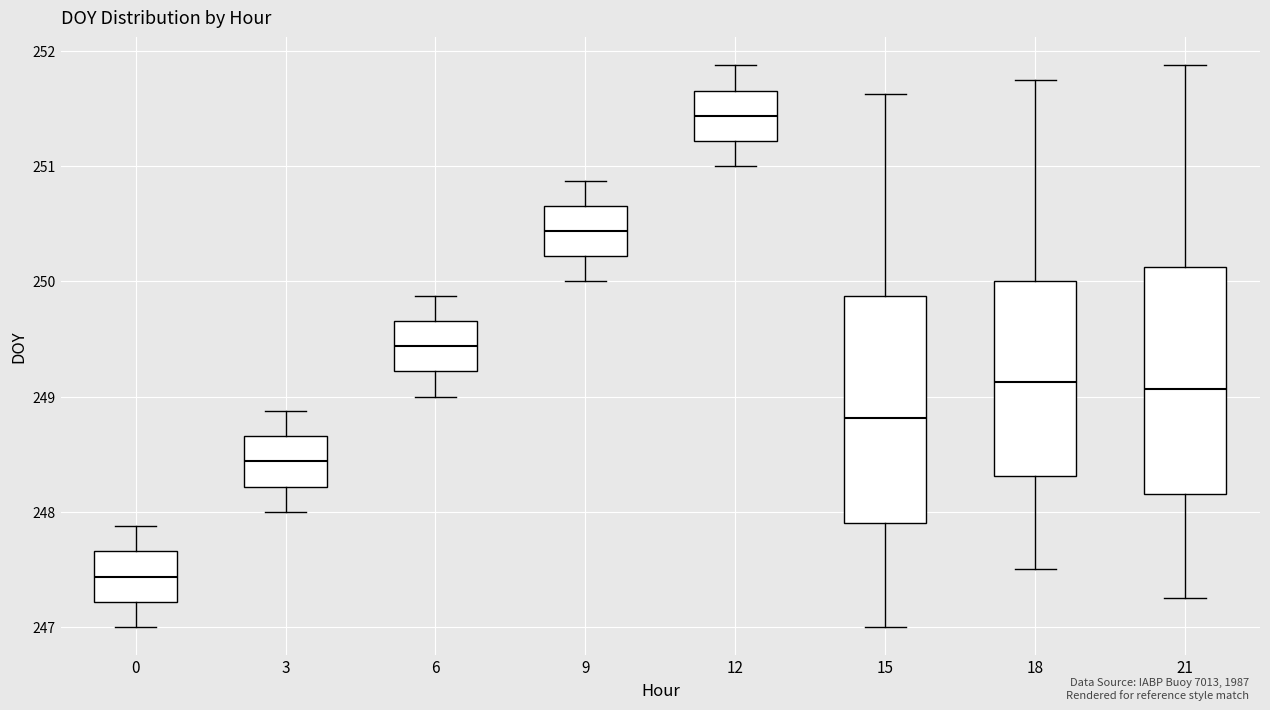

Reading left to right, transcribe this box plot: for each box, give where its median line is, the range the box spans, and where its two whiskers end, as read against the y-axis. The values are not printed on the chart, so give them approximately, as read against the axis.

0: median 247.4, box 247.2 to 247.7, whiskers 247.0 to 247.9
3: median 248.4, box 248.2 to 248.7, whiskers 248.0 to 248.9
6: median 249.4, box 249.2 to 249.7, whiskers 249.0 to 249.9
9: median 250.4, box 250.2 to 250.7, whiskers 250.0 to 250.9
12: median 251.4, box 251.2 to 251.7, whiskers 251.0 to 251.9
15: median 248.8, box 247.9 to 249.9, whiskers 247.0 to 251.6
18: median 249.1, box 248.3 to 250.0, whiskers 247.5 to 251.8
21: median 249.1, box 248.2 to 250.1, whiskers 247.3 to 251.9